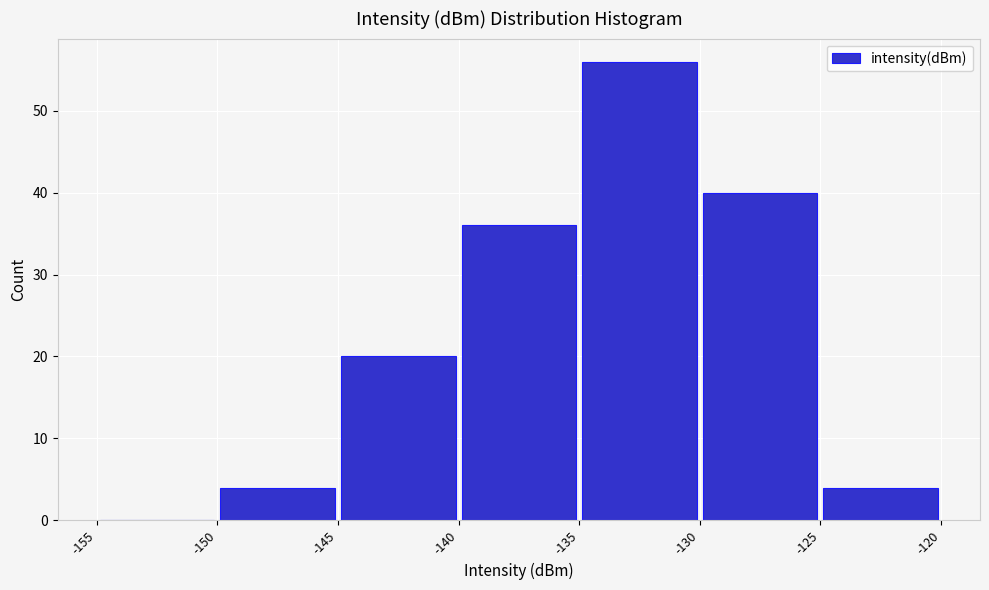

Reading left to right, transcribe this chart: for each bar, give the range it covers on the x-axis and its height. The values are not printed on the chart, so give them approximately, as read against the axis.

-155 to -150: 0
-150 to -145: 4
-145 to -140: 20
-140 to -135: 36
-135 to -130: 56
-130 to -125: 40
-125 to -120: 4